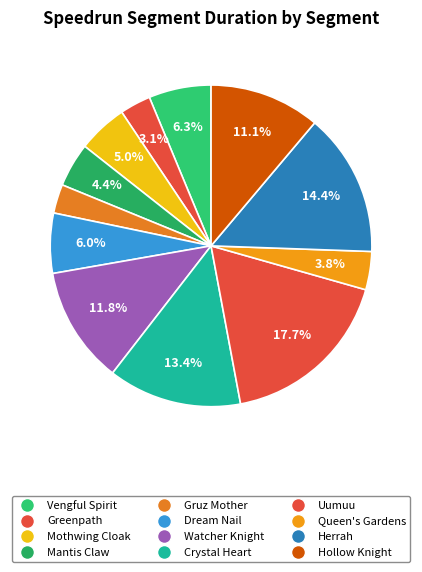

Rank the categories by value from lowest to highest.

Gruz Mother, Greenpath, Queen's Gardens, Mantis Claw, Mothwing Cloak, Dream Nail, Vengful Spirit, Hollow Knight, Watcher Knight, Crystal Heart, Herrah, Uumuu